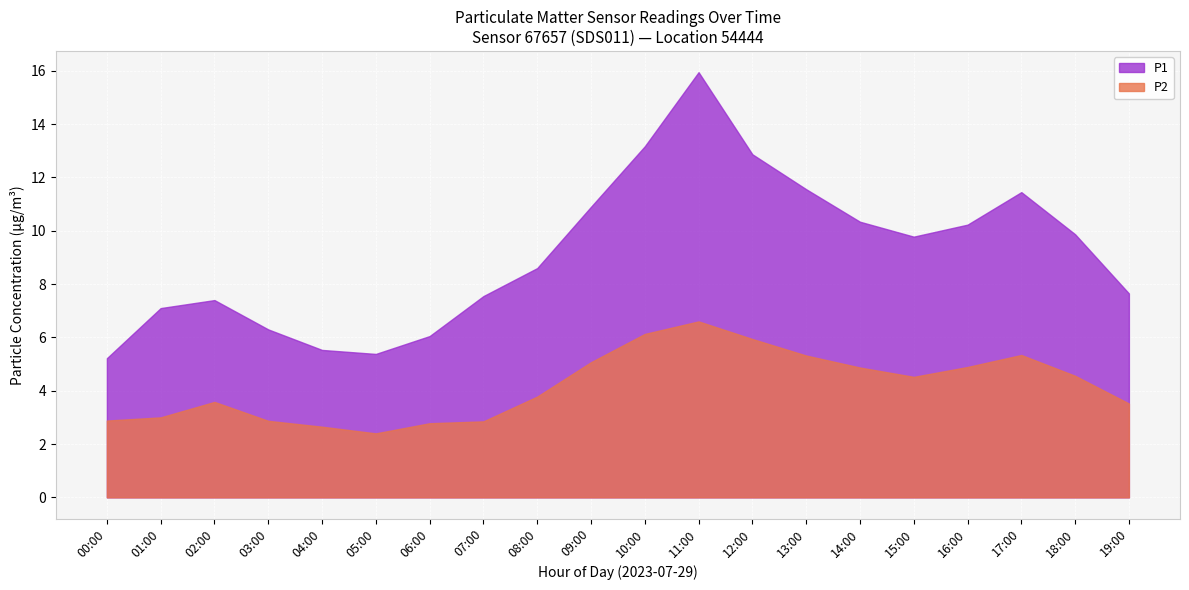

Count the number of data series in this chart.

2